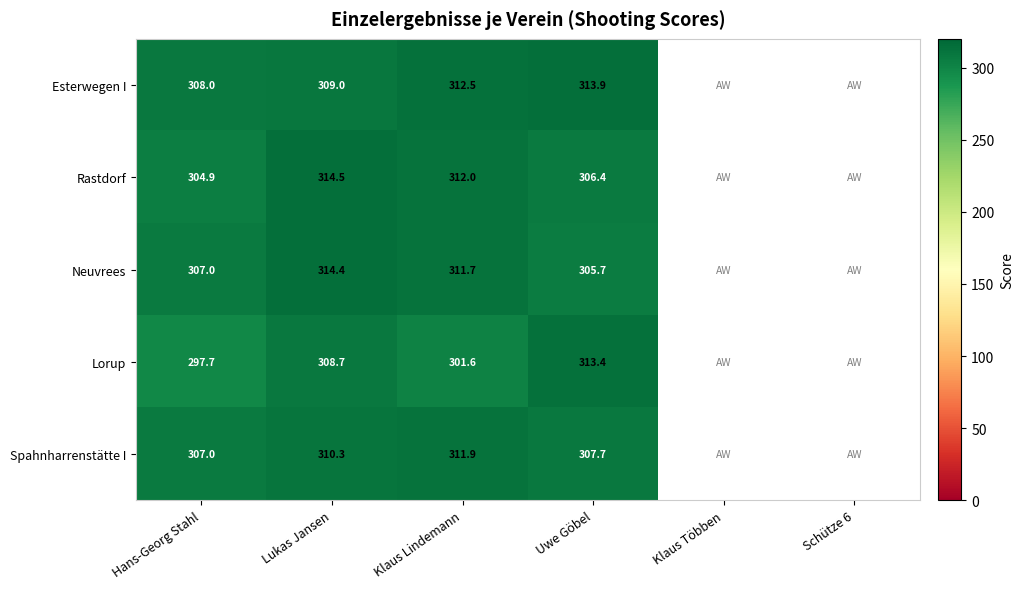

Rank the series at Klaus Lindemann from highest to lowest value.

Esterwegen I, Rastdorf, Spahnharrenstätte I, Neuvrees, Lorup